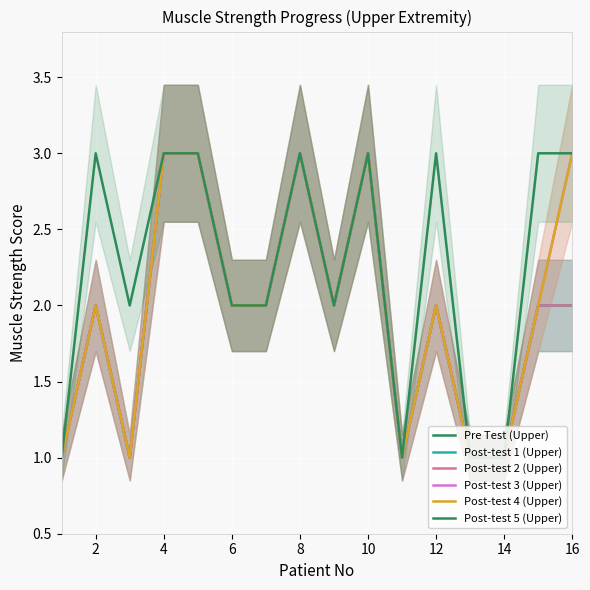

How many values in the Post-test 1 (Upper) series exceed 2?

4